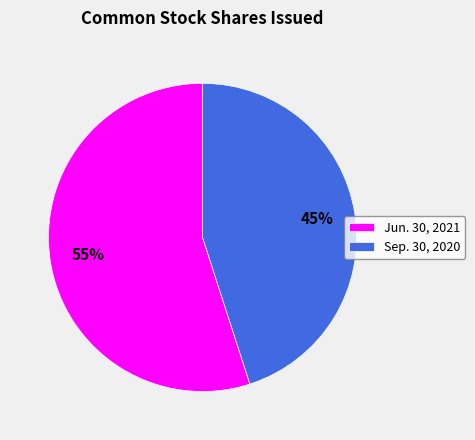

What is the smallest slice in the pie chart?

Sep. 30, 2020